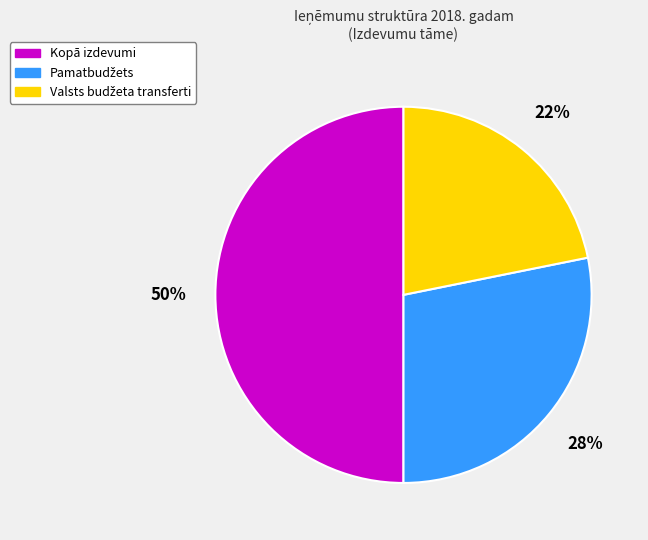

To the nearest percent, what is the average slice percentage?

33%